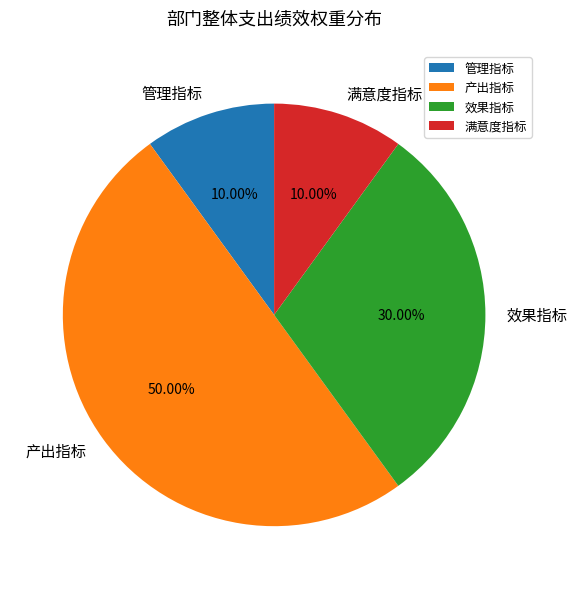

Combined, what portion of the pie is 满意度指标 and 管理指标?

20.0%